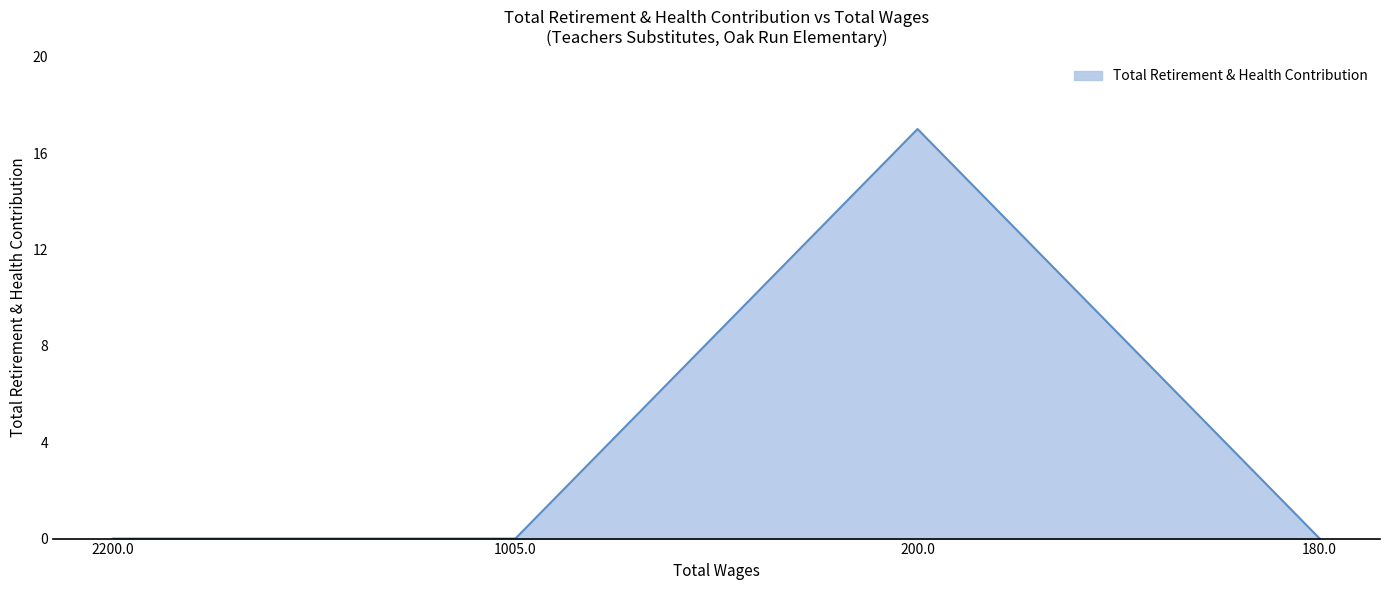

Reading left to right, what are all the values shown in this chart?

2200.0=0	1005.0=0	200.0=17	180.0=0